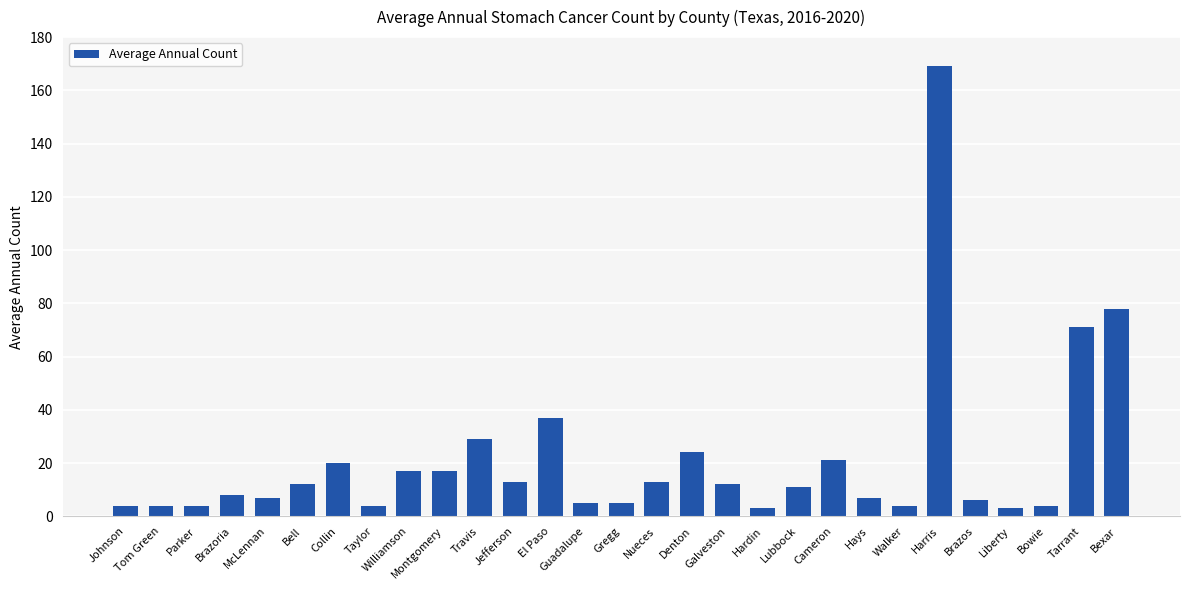

Approximately how many times larger is the value at Parker compared to Jefferson?

0.3